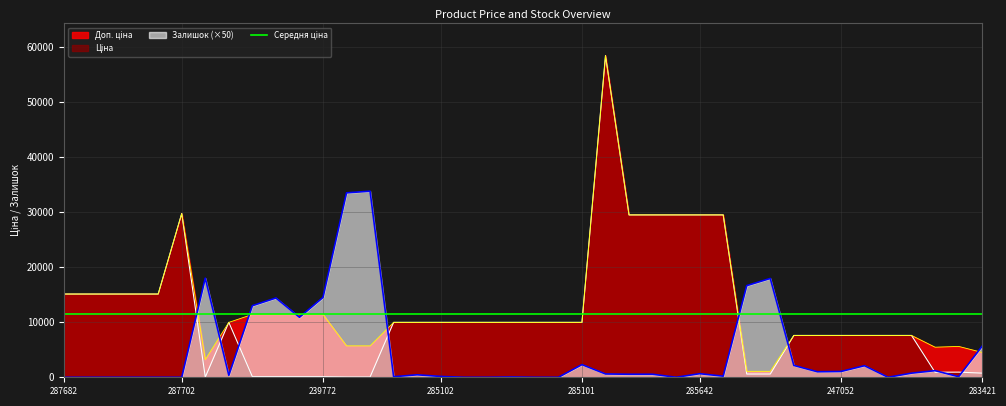

At how many categories does at least one series exceed 898?

40